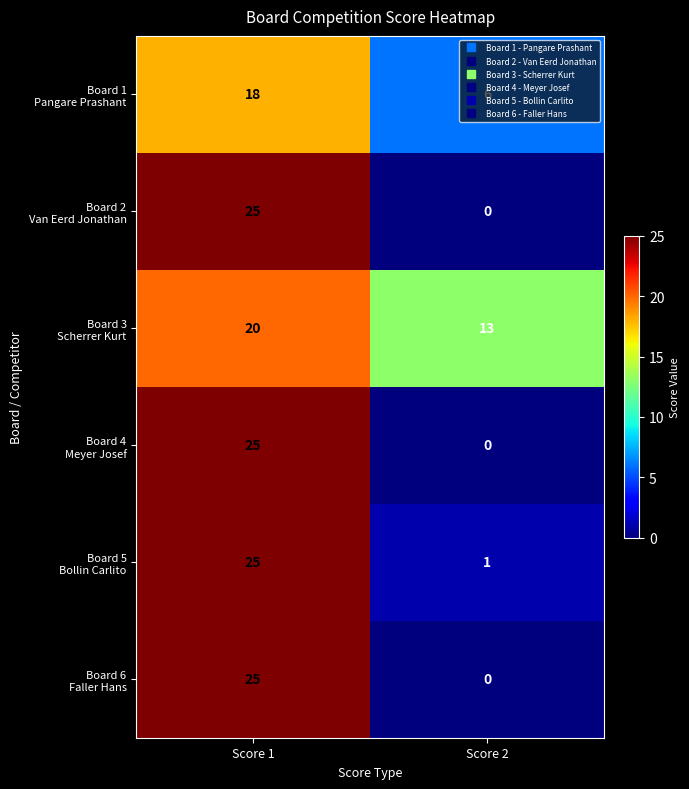

What is the difference between the highest and lowest values at Score 2?

13